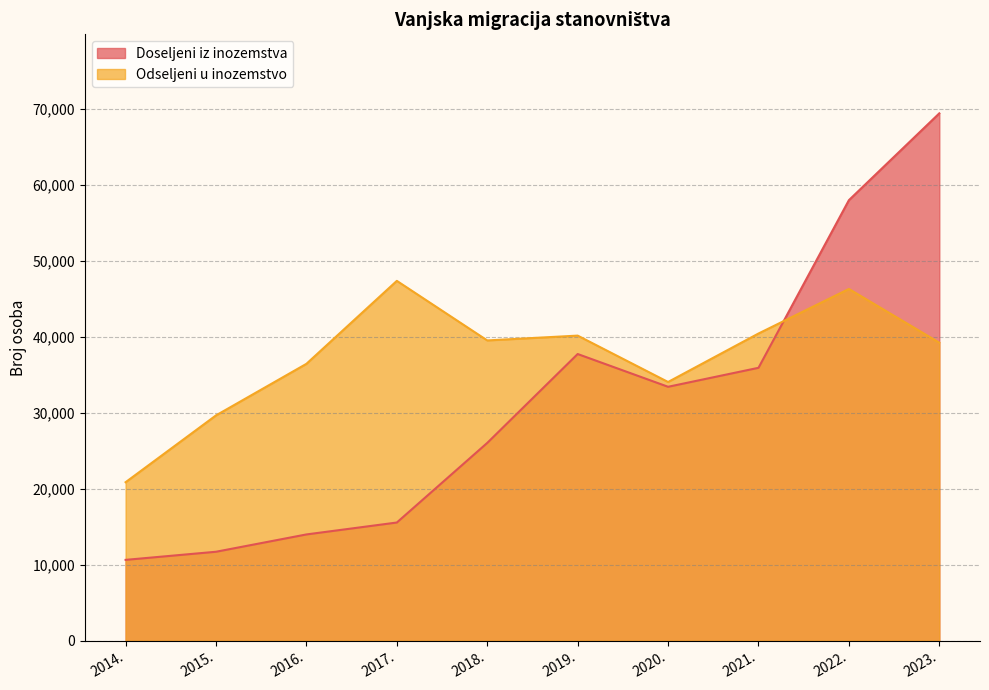

Reading left to right, extract all data points from this chart.

Doseljeni iz inozemstva: 10638	11706	13985	15553	26029	37726	33414	35912	57972	69396
Odseljeni u inozemstvo: 20858	29651	36436	47352	39515	40148	34046	40424	46287	39218